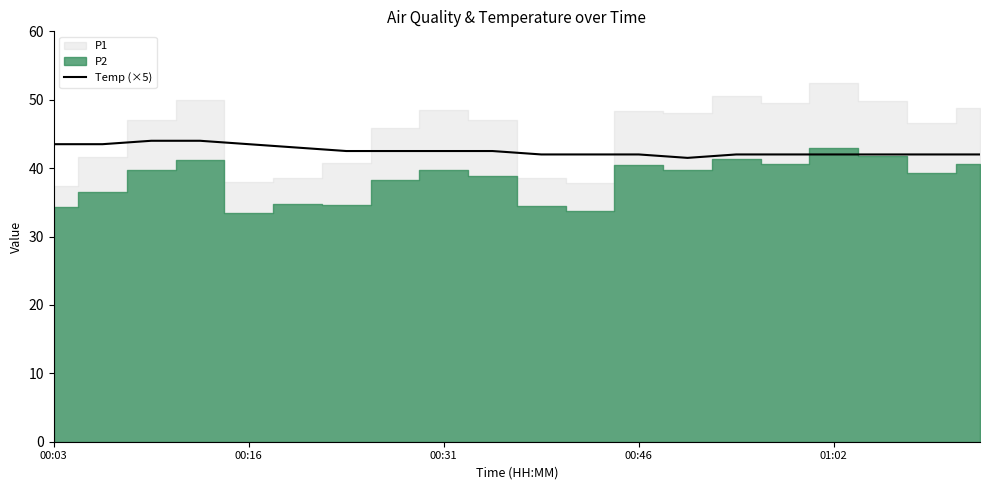

How many categories are shown in the chart?

20